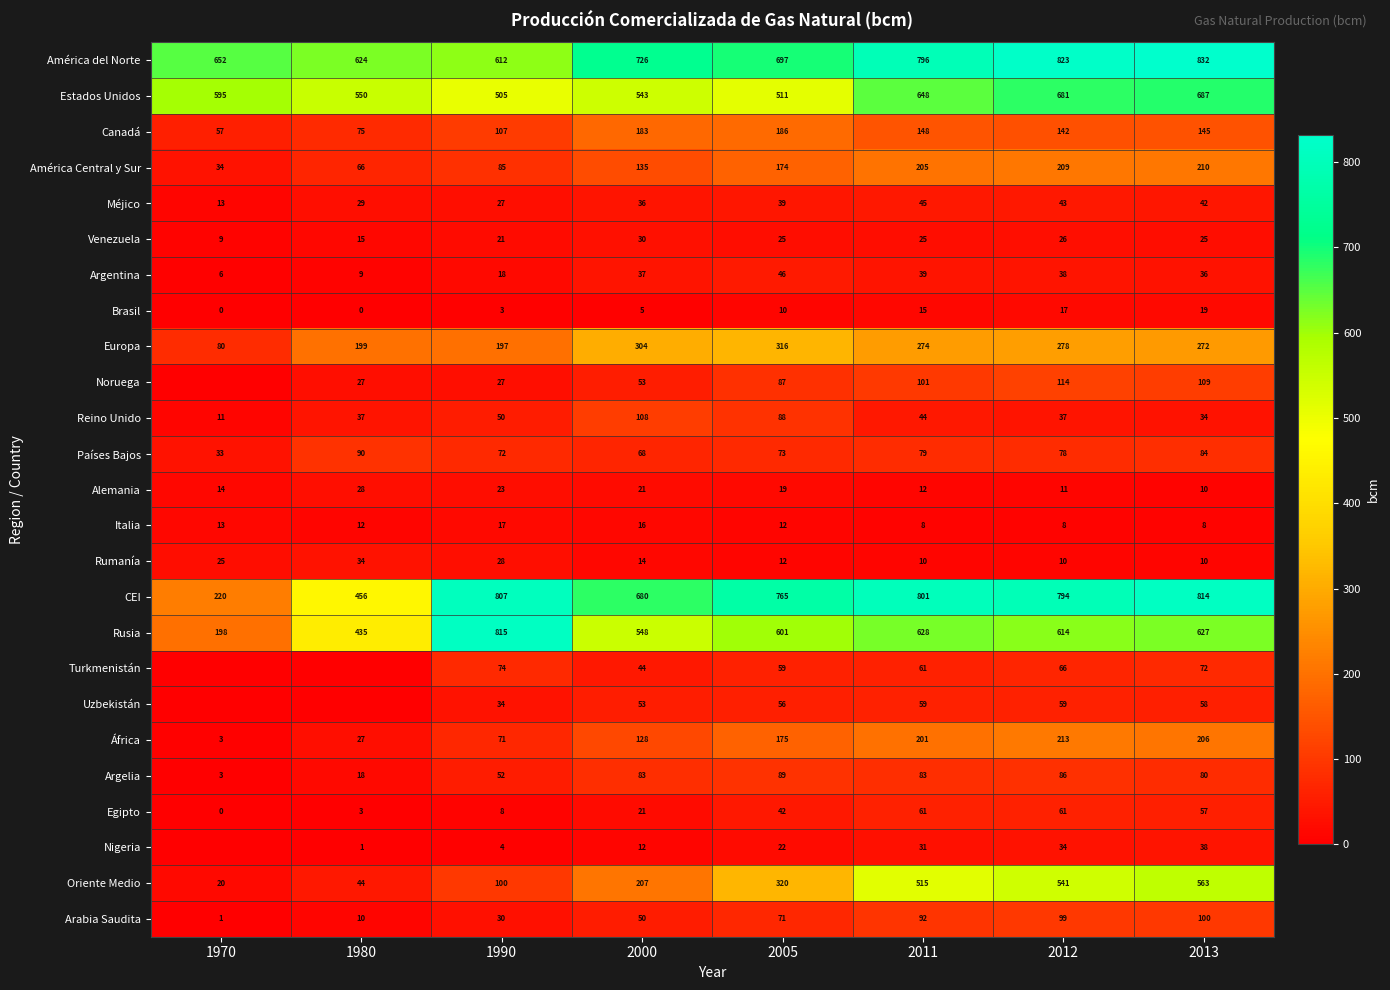

True or false: Europa has a value of 272 at 2013.

True